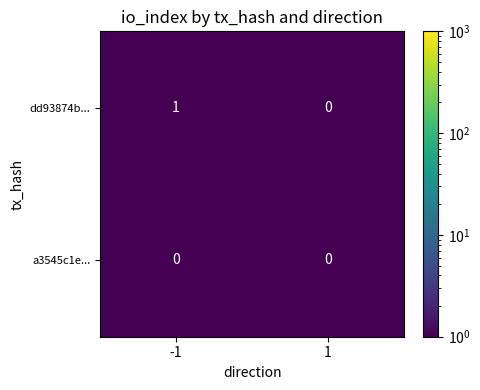

True or false: a3545c1e... has a value of 0 at -1.

True